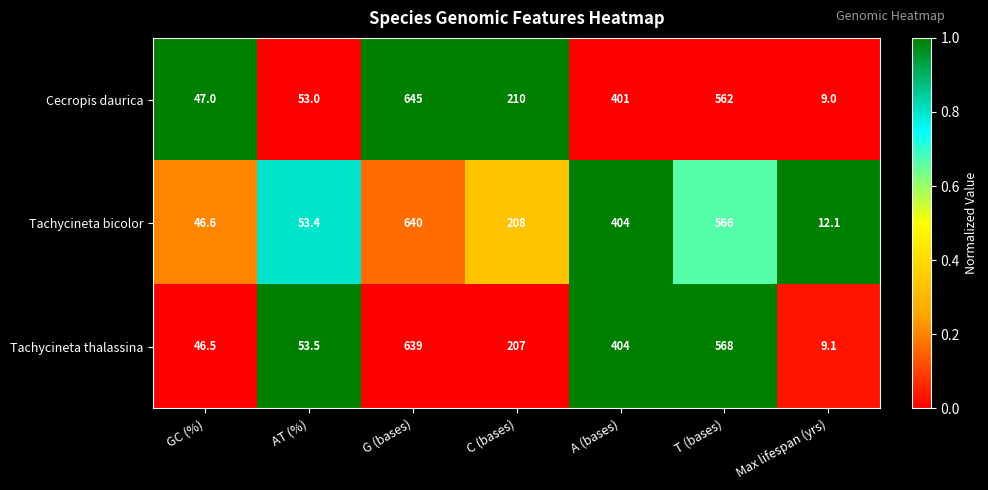

The value of Tachycineta thalassina at Max lifespan (yrs) is 9.1. True or false?

True